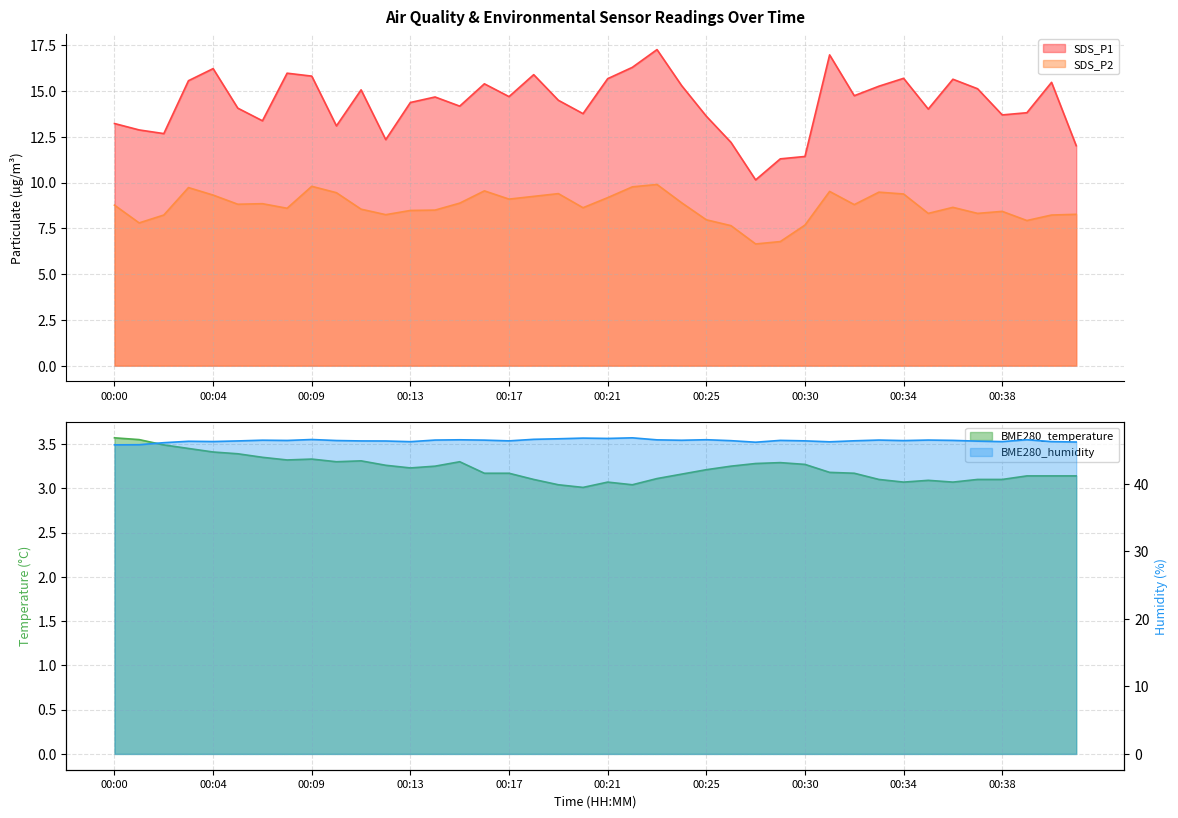

What is the lowest value of the BME280_temperature series?

3.0